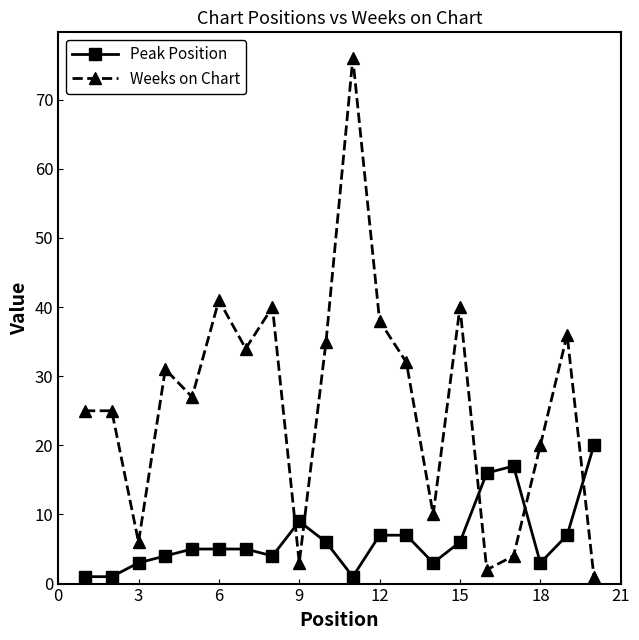

Which series has the widest spread of values?

Weeks on Chart